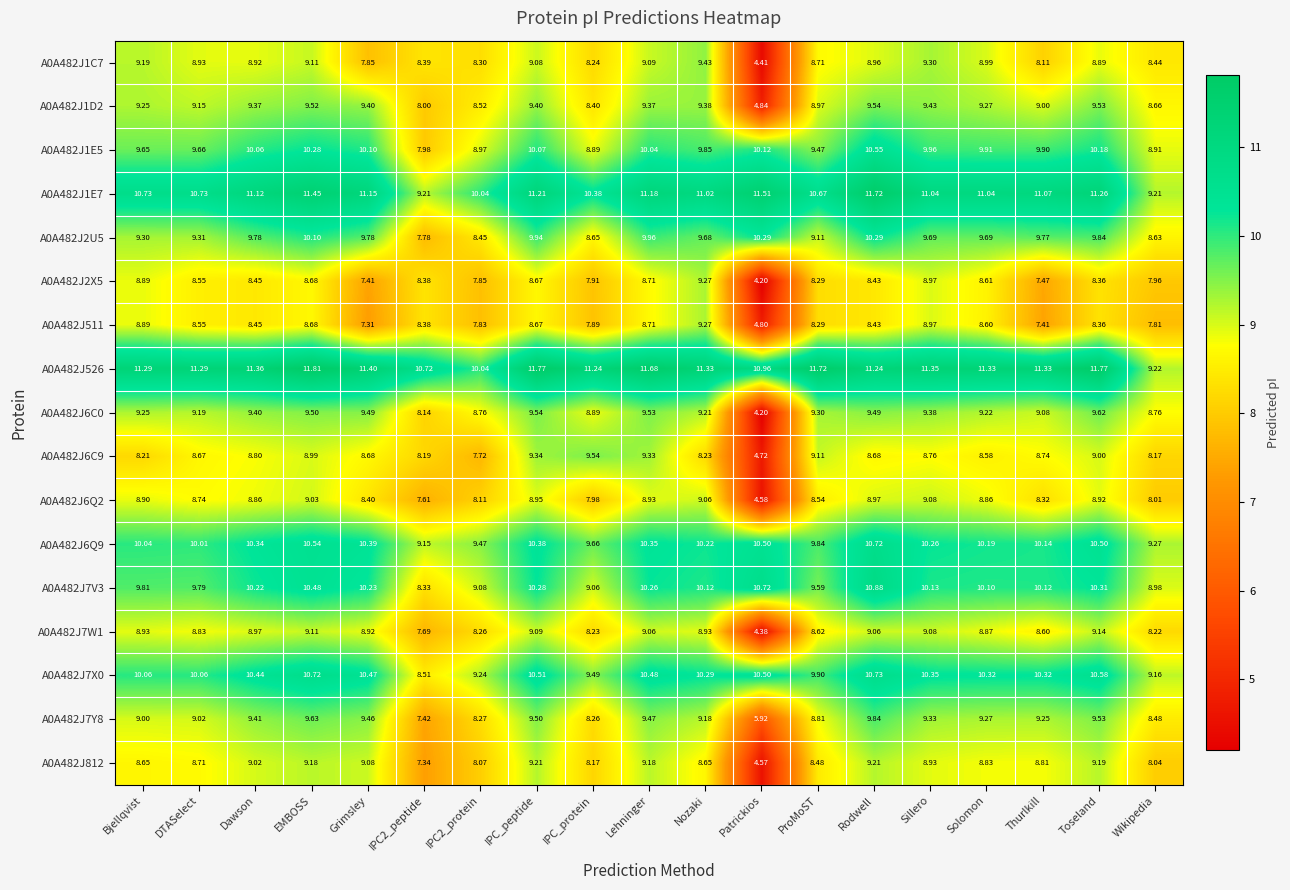

Which label corresponds to the largest value in the chart?

EMBOSS